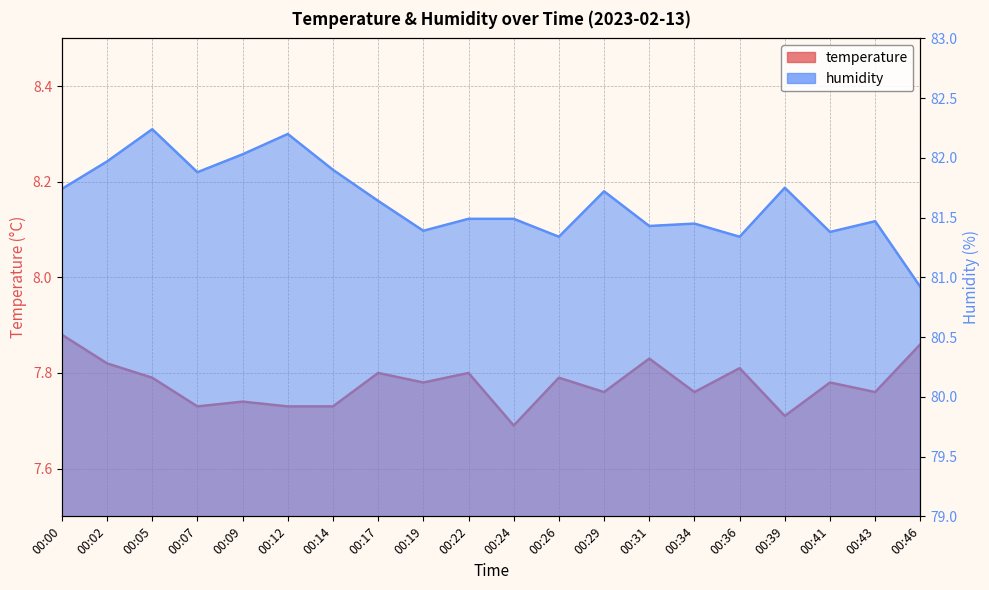

Rank the series by their average value, from lowest to highest.

temperature, humidity